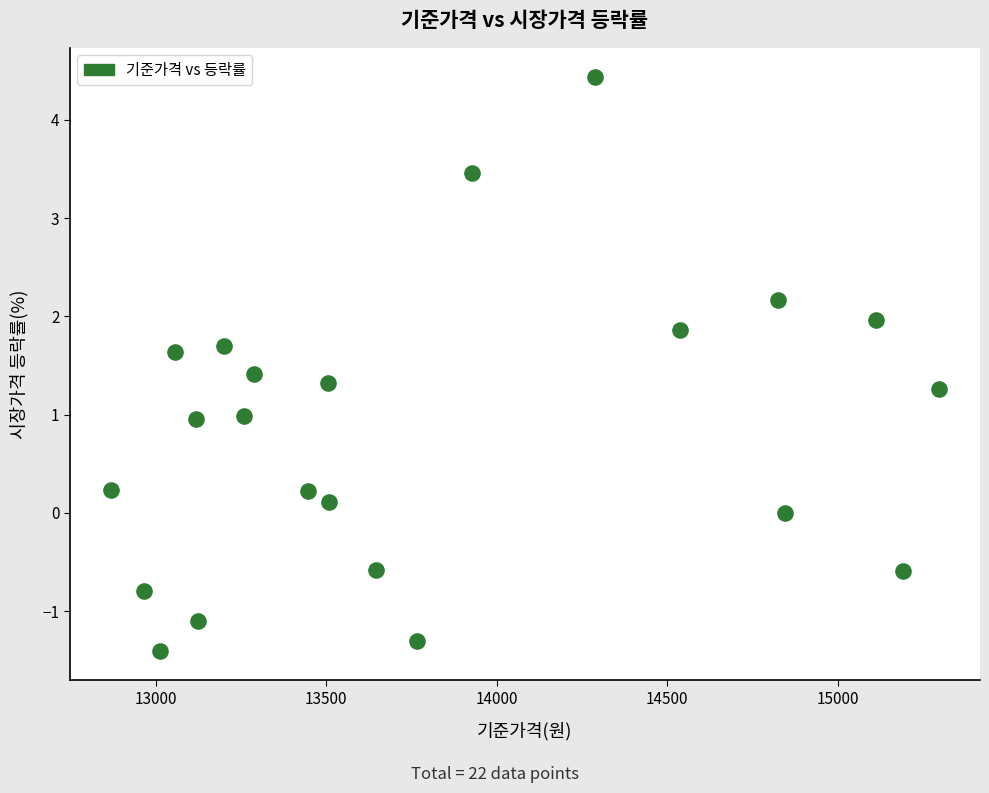

List the coordinates of all points as (Y, X) pairs, reading left to right.

(0.2, 12869.6)  (-0.8, 12966.4)  (-1.4, 13013.8)  (1.6, 13056.4)  (1.0, 13117.7)  (-1.1, 13122.7)  (1.7, 13199.0)  (1.0, 13260.4)  (1.4, 13289.7)  (0.2, 13447.4)  (1.3, 13504.8)  (0.1, 13508.6)  (-0.6, 13647.0)  (-1.3, 13767.1)  (3.5, 13928.5)  (4.4, 14288.0)  (1.9, 14536.6)  (2.2, 14826.3)  (0.0, 14844.2)  (2.0, 15112.6)  (-0.6, 15191.2)  (1.3, 15296.0)